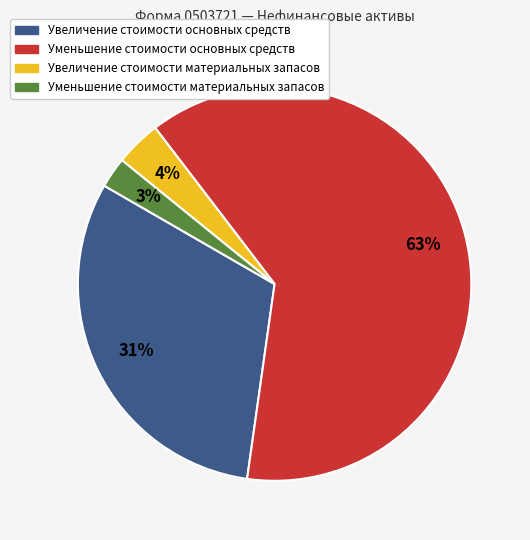

To the nearest percent, what is the average slice percentage?

25%